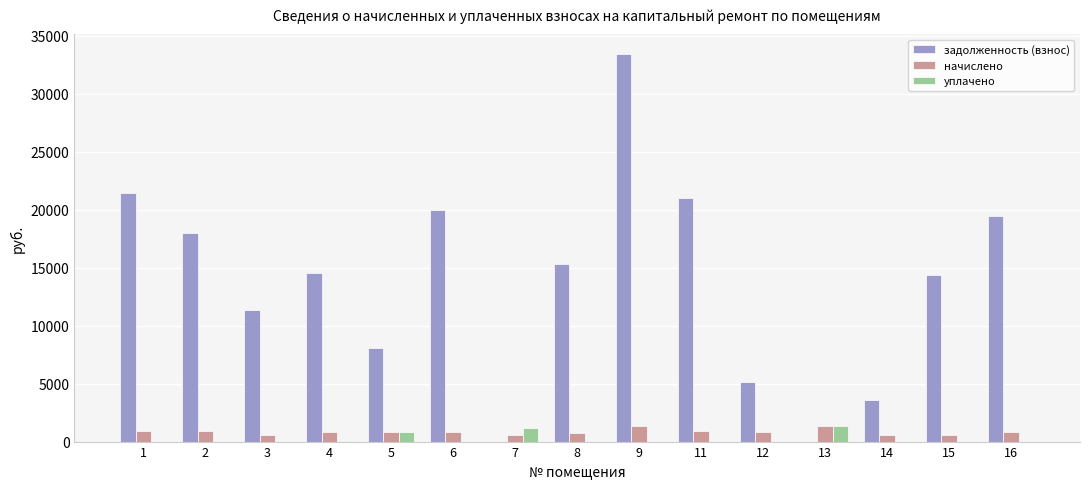

What is the sum of all задолженность (взнос) values?

205617.7